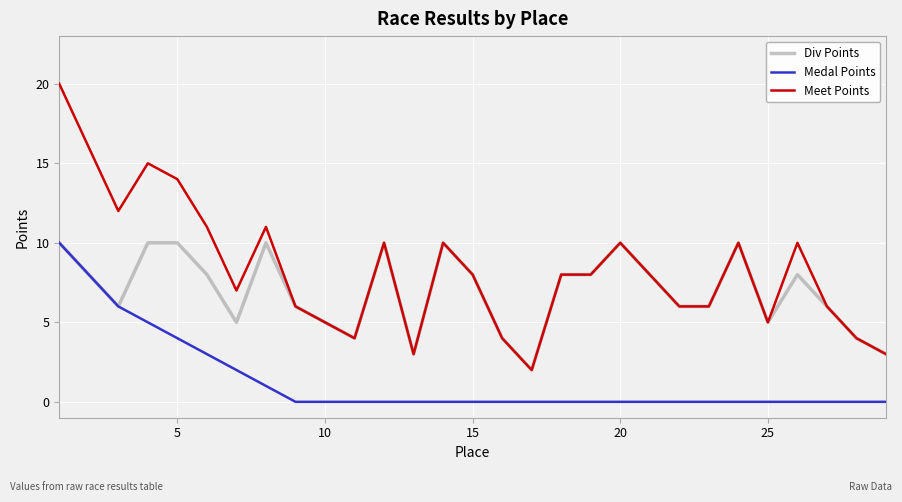

At how many categories does at least one series exceed 17?

1